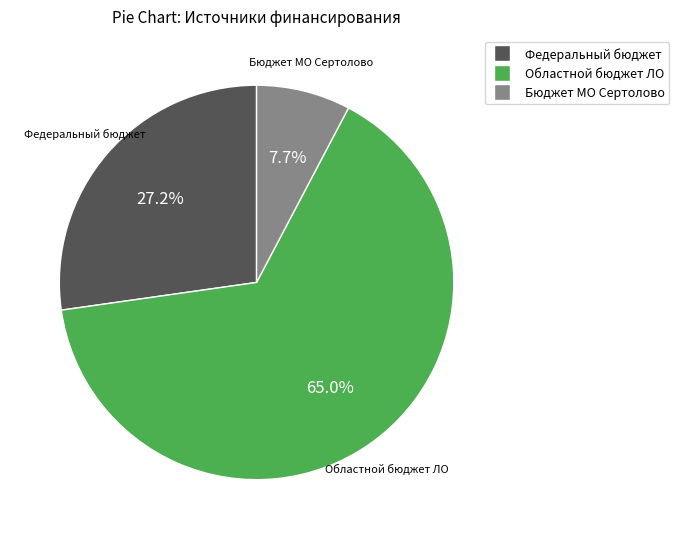

Which category has the smallest portion of the pie?

Бюджет МО Сертолово